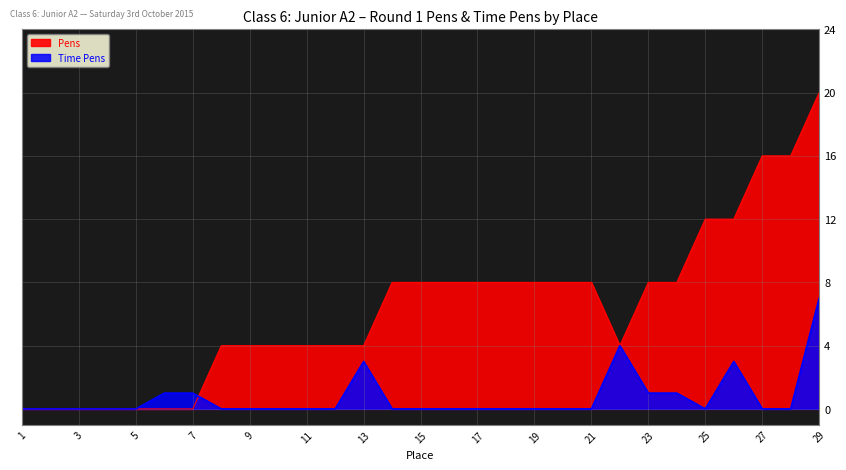

Rank the categories by Pens value from highest to lowest.

29, 27, 28, 25, 26, 14, 15, 16, 17, 18, 19, 20, 21, 23, 24, 8, 9, 10, 11, 12, 13, 22, 1, 2, 3, 4, 5, 6, 7